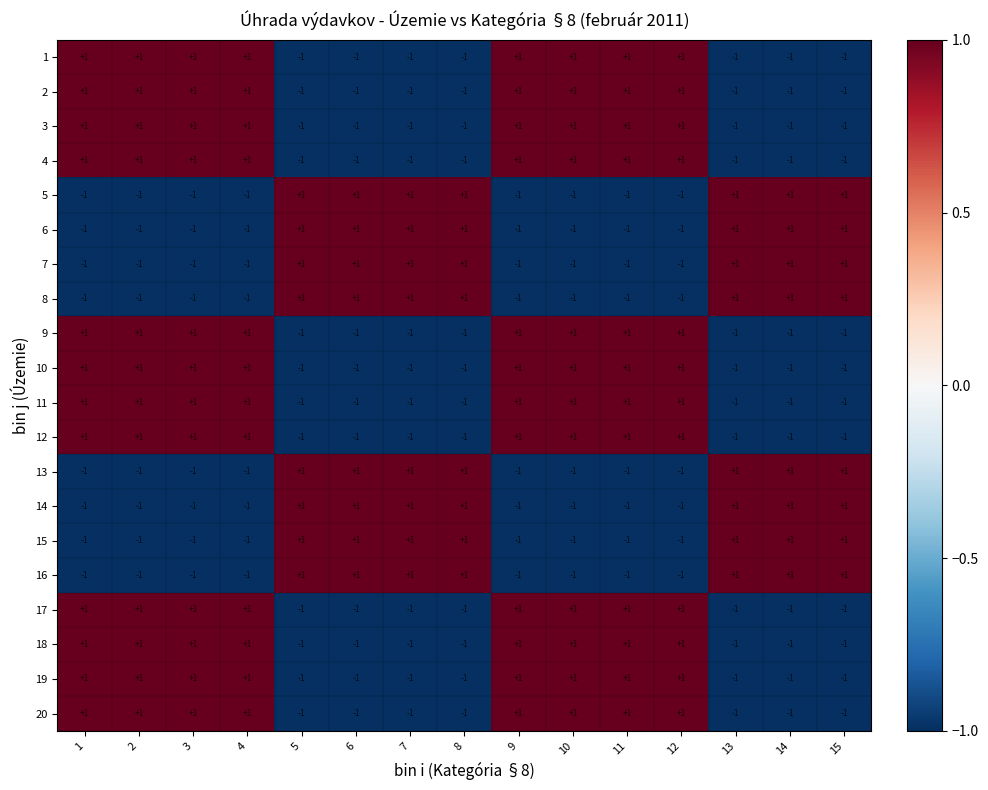

How many negative values does the 1 series have?

7